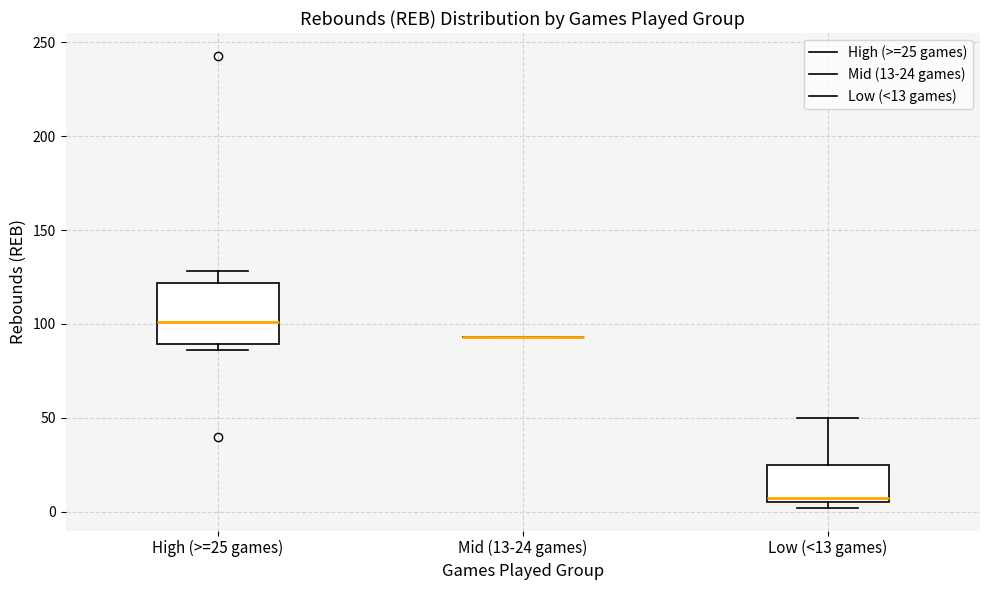

Where is the upper edge of the box for High (>=25 games) on the y-axis? The values are not printed on the chart, so give them approximately, as read against the axis.

120